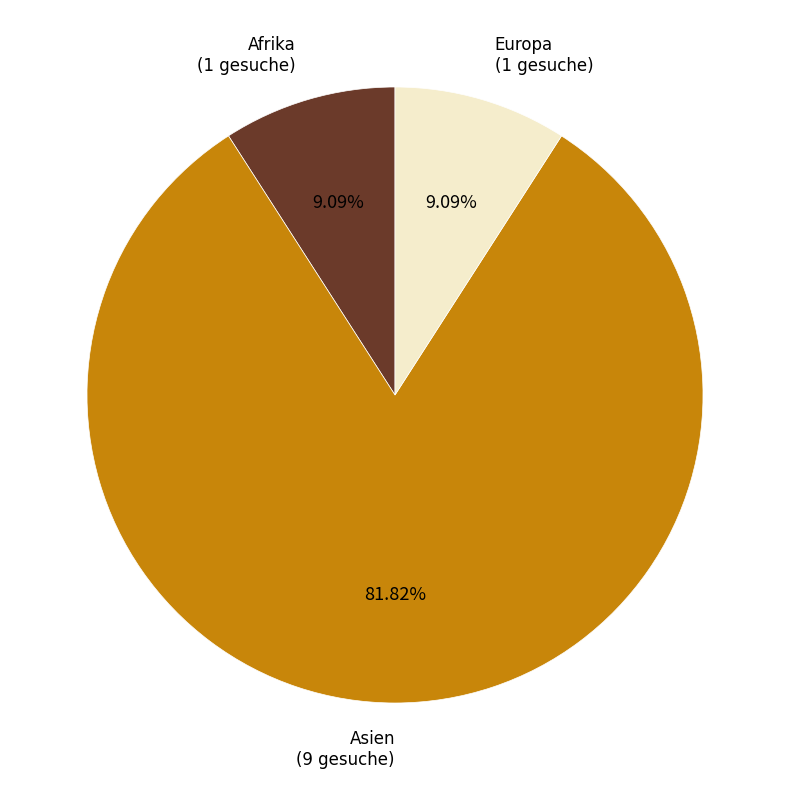

What is the smallest slice in the pie chart?

Afrika